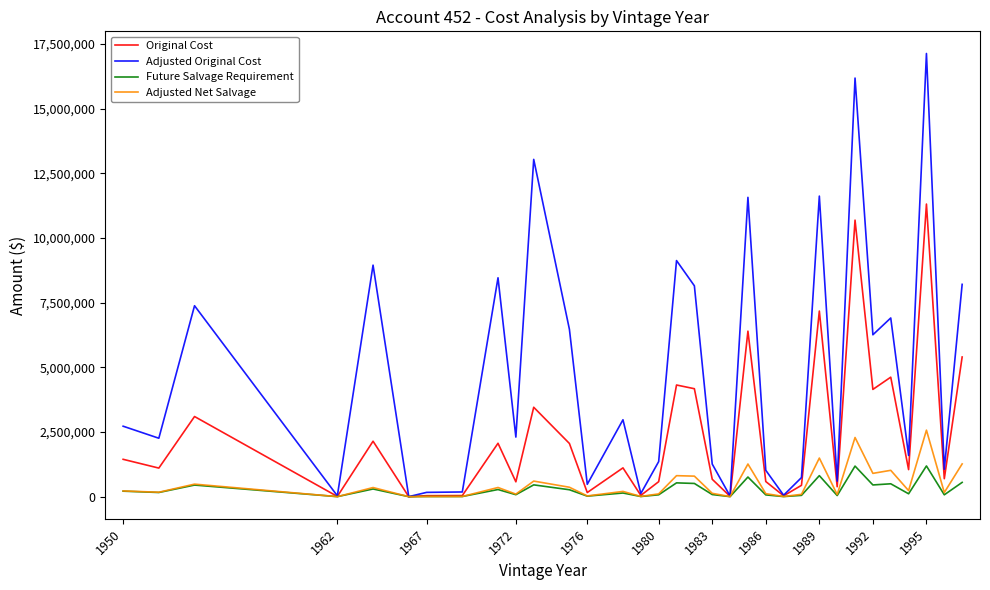

Which series has the largest total across all categories?

Adjusted Original Cost